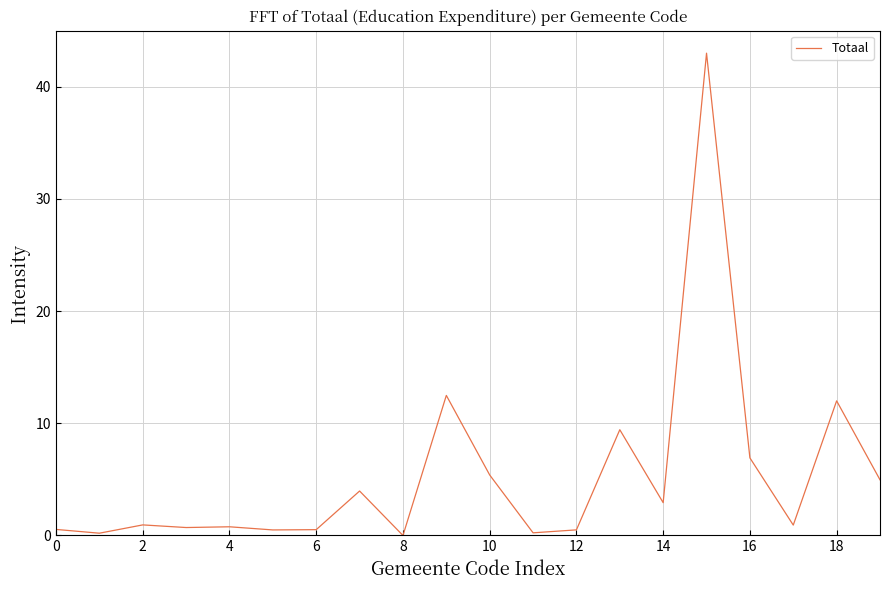

How many lines are shown in the chart?

1